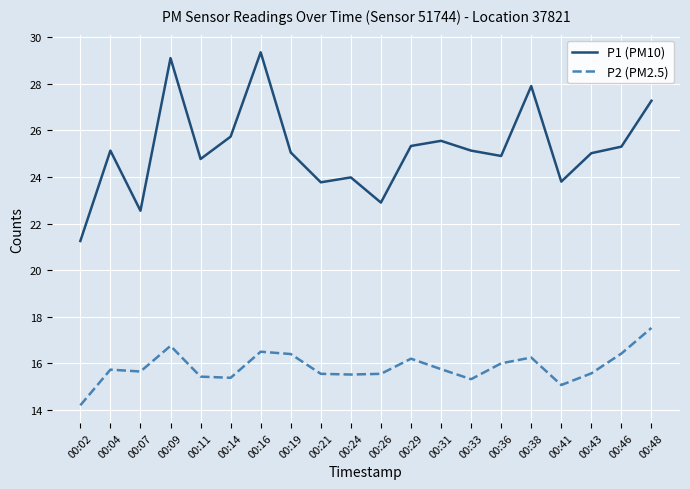

Rank the series by their maximum value, from lowest to highest.

P2 (PM2.5), P1 (PM10)